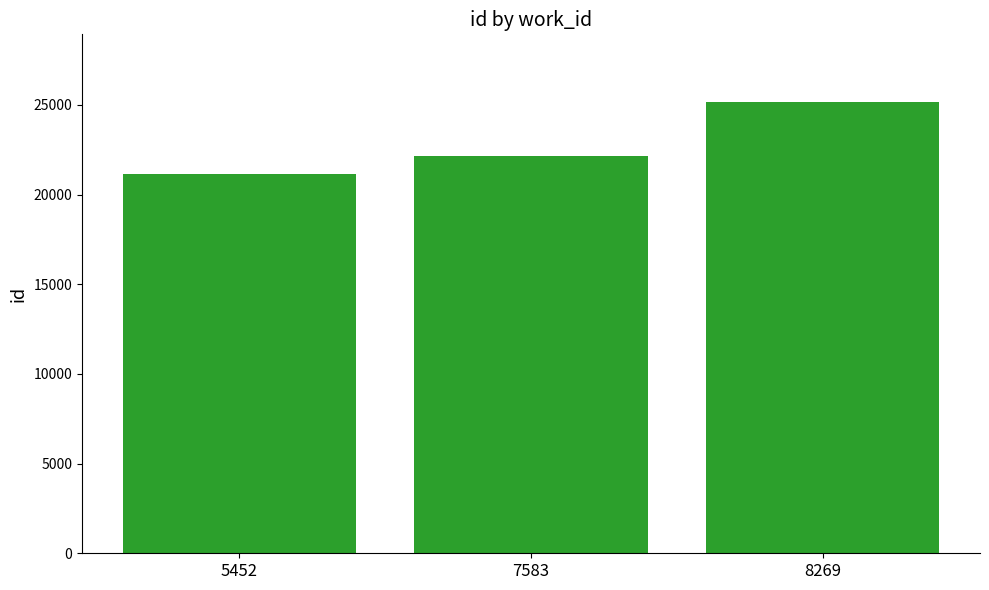

At which label is the value closest to 23143?

7583